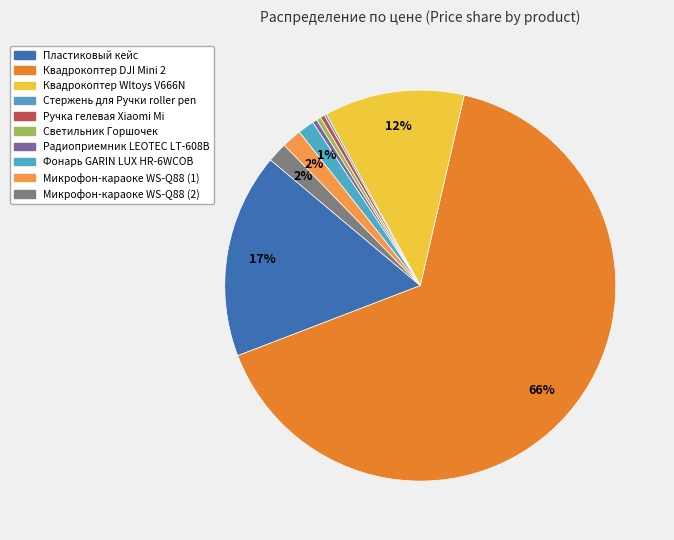

How many slices are in this pie chart?

10